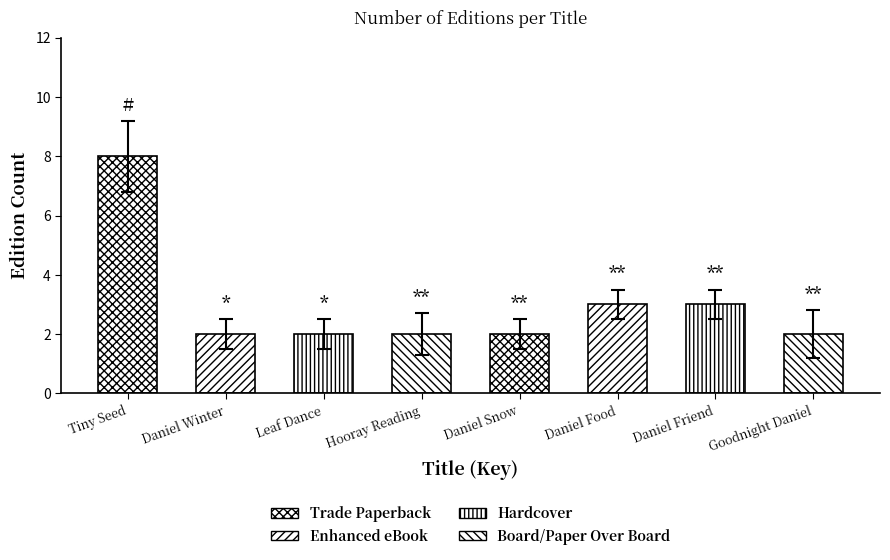

What is the change in value from Leaf Dance (16517991) to Daniel Friend (477571984)?

+1